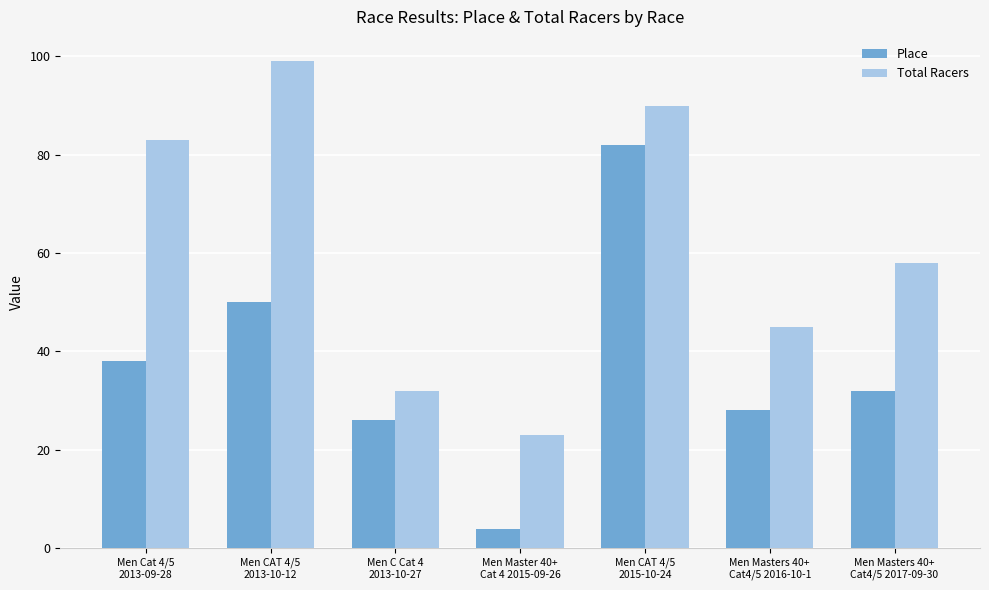

Reading right to left, list all the values displayed in this chart.

Place: 32	28	82	4	26	50	38
Total Racers: 58	45	90	23	32	99	83